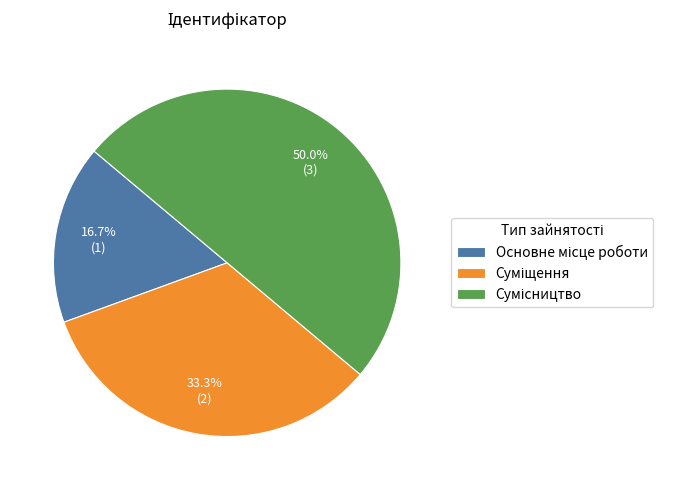

Is it true that Суміщення is 19% of the pie?

False